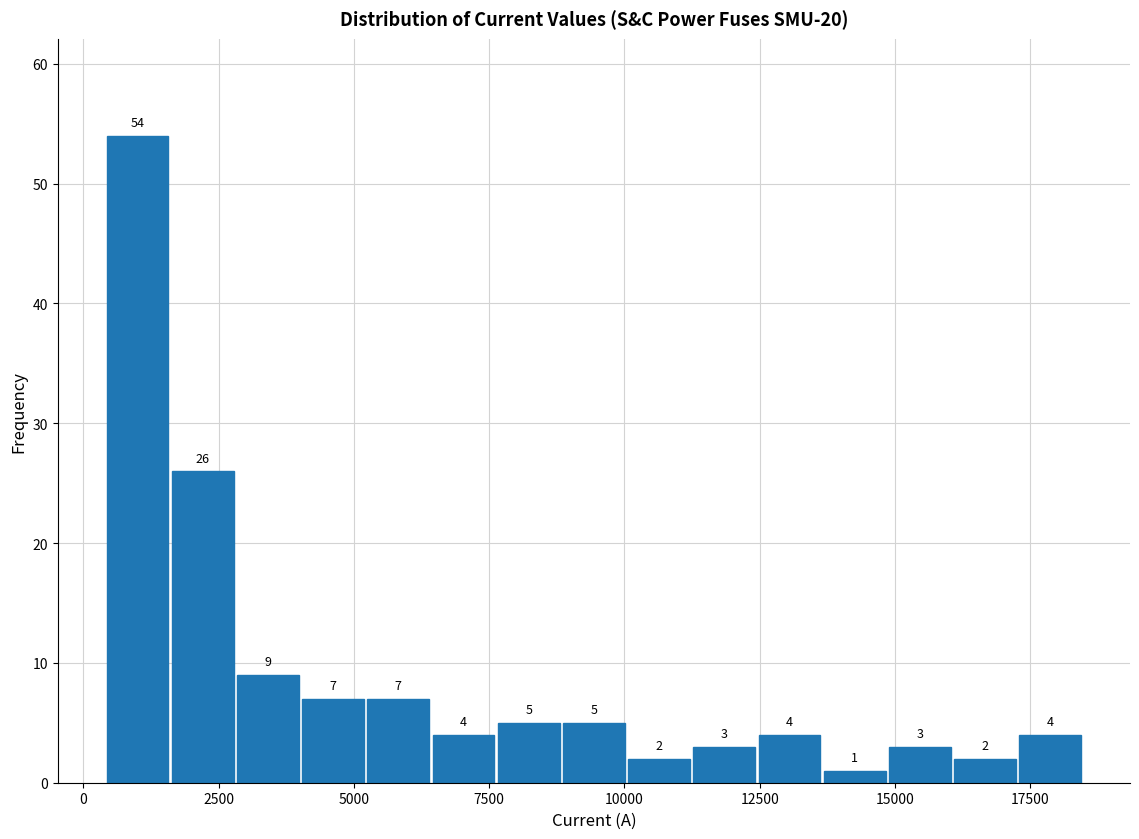

Read against the x-axis, roughly where is the centre of the tallest bar?

1000